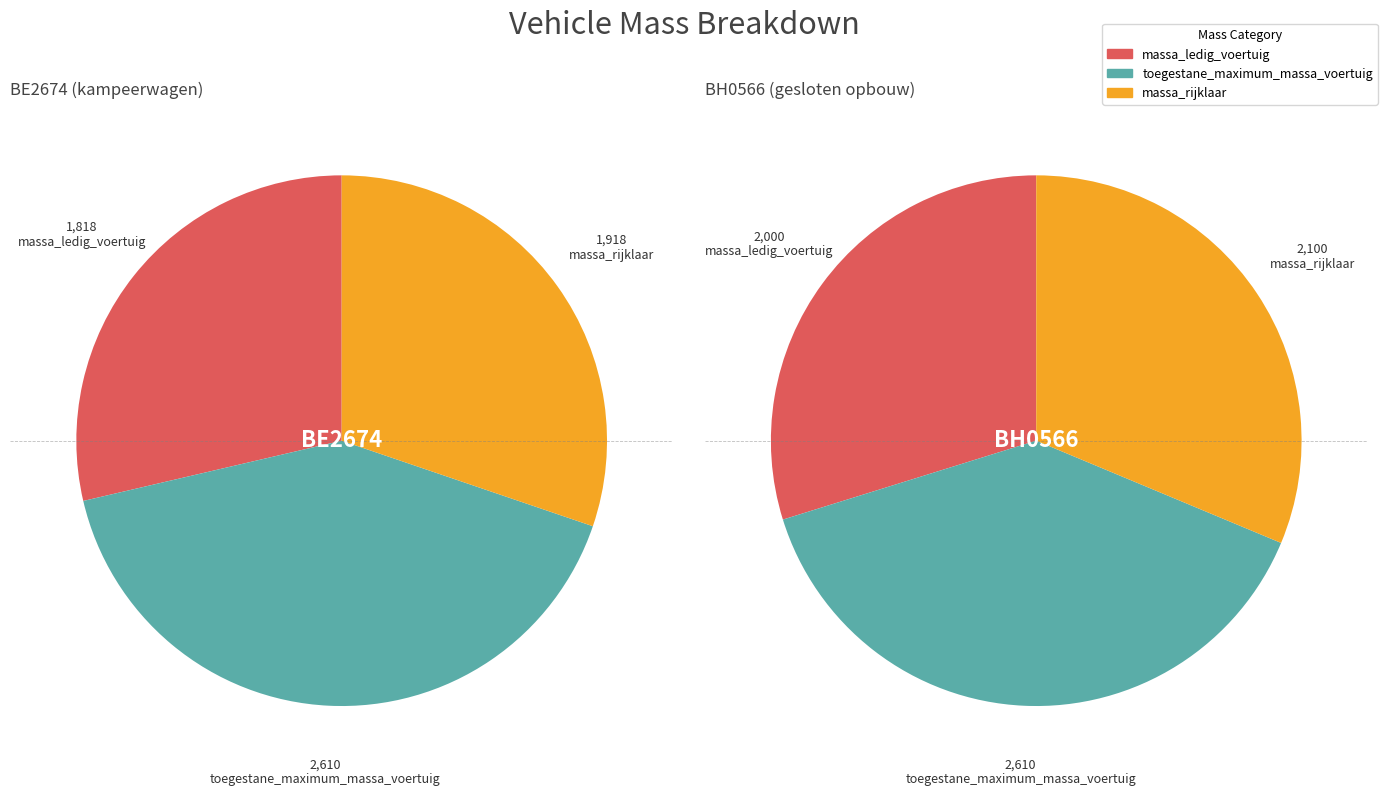

Rank the series at BH0566 from highest to lowest value.

toegestane_maximum_massa_voertuig, massa_rijklaar, massa_ledig_voertuig